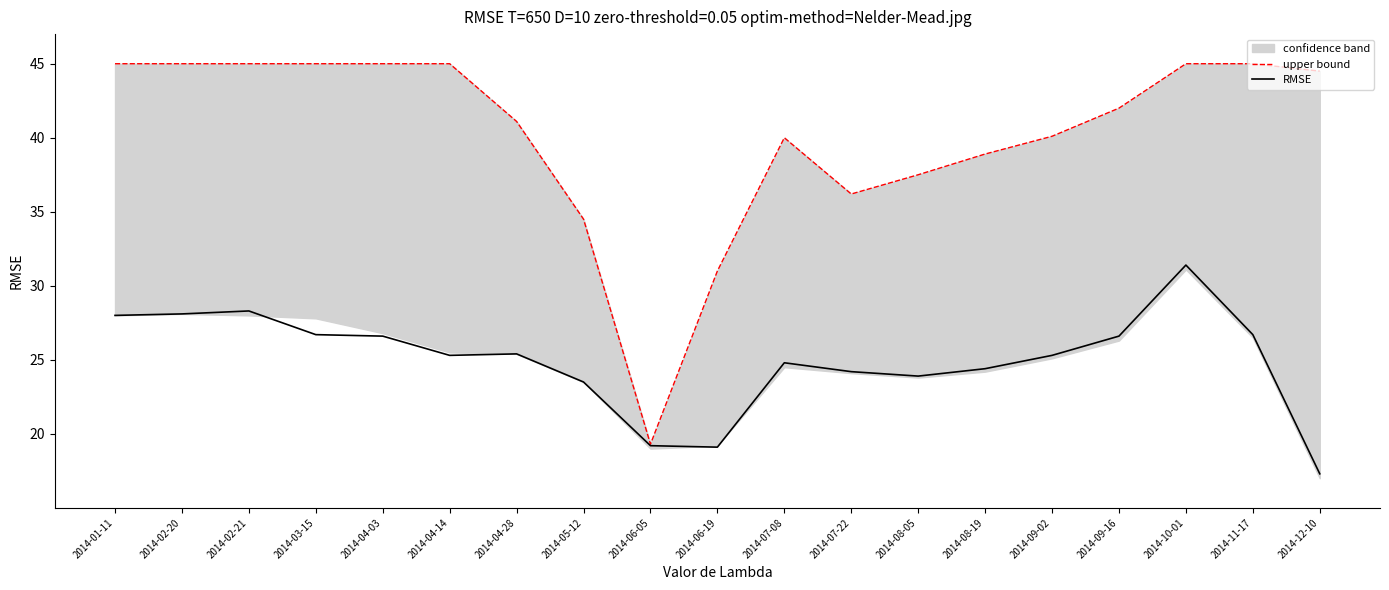

Reading left to right, list all the values displayed in this chart.

upper bound: 2014-01-11=45.0	2014-02-20=45.0	2014-02-21=45.0	2014-03-15=45.0	2014-04-03=45.0	2014-04-14=45.0	2014-04-28=41.1	2014-05-12=34.5	2014-06-05=19.3	2014-06-19=31.0	2014-07-08=40.0	2014-07-22=36.2	2014-08-05=37.5	2014-08-19=38.9	2014-09-02=40.1	2014-09-16=42.0	2014-10-01=45.0	2014-11-17=45.0	2014-12-10=44.5
RMSE: 2014-01-11=28.0	2014-02-20=28.1	2014-02-21=28.3	2014-03-15=26.7	2014-04-03=26.6	2014-04-14=25.3	2014-04-28=25.4	2014-05-12=23.5	2014-06-05=19.2	2014-06-19=19.1	2014-07-08=24.8	2014-07-22=24.2	2014-08-05=23.9	2014-08-19=24.4	2014-09-02=25.3	2014-09-16=26.6	2014-10-01=31.4	2014-11-17=26.7	2014-12-10=17.3